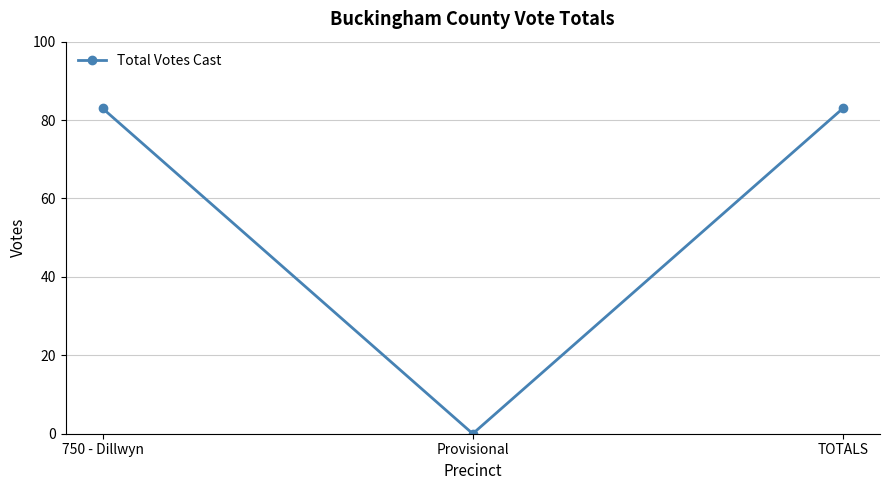

Is this an area chart (filled region under the line)?

No